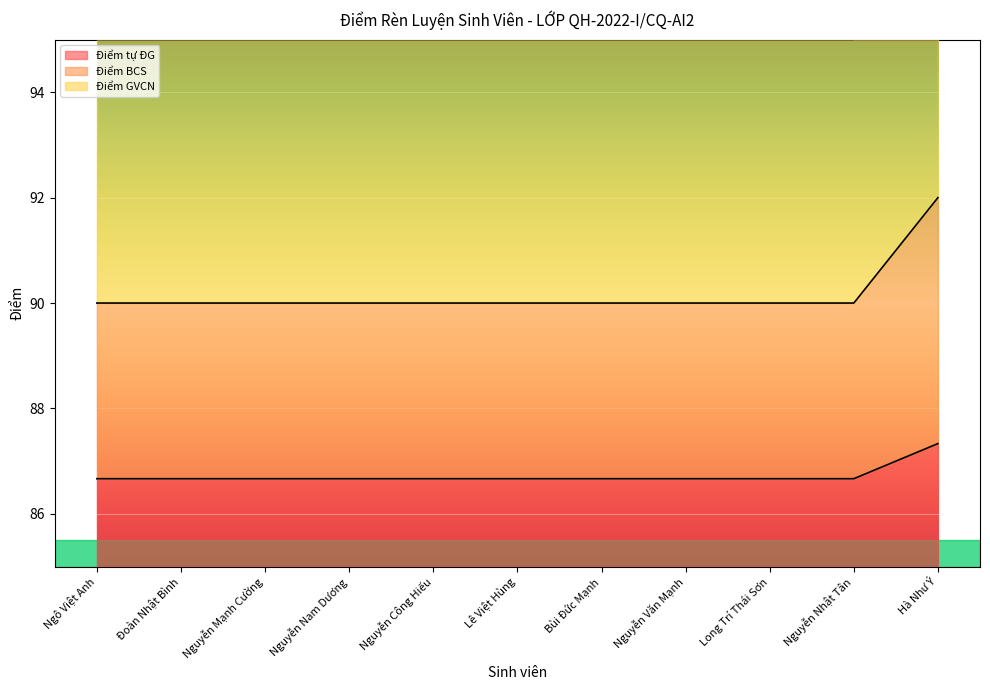

Between Nguyễn Mạnh Cường and Nguyễn Nam Dương, which series saw the biggest shift?

Điểm tự ĐG